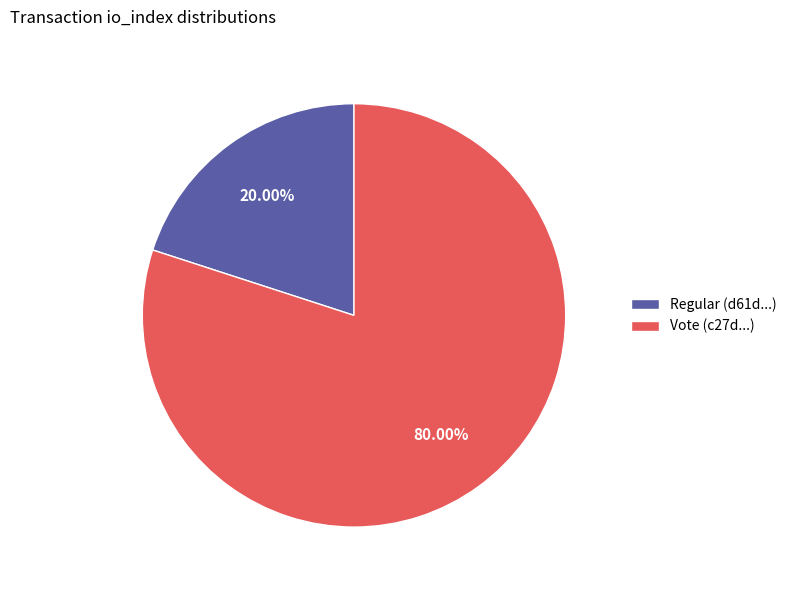

Between Regular (d61d...) and Vote (c27d...), which is larger?

Vote (c27d...)